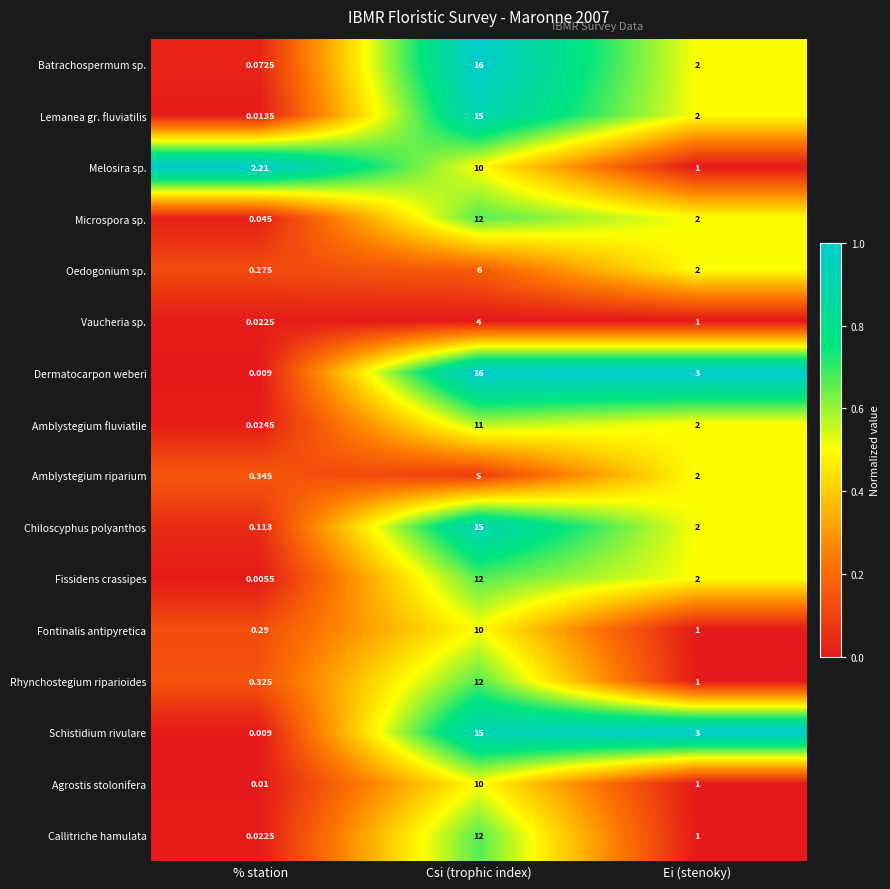

At which category does the chart reach its minimum across all series?

% station